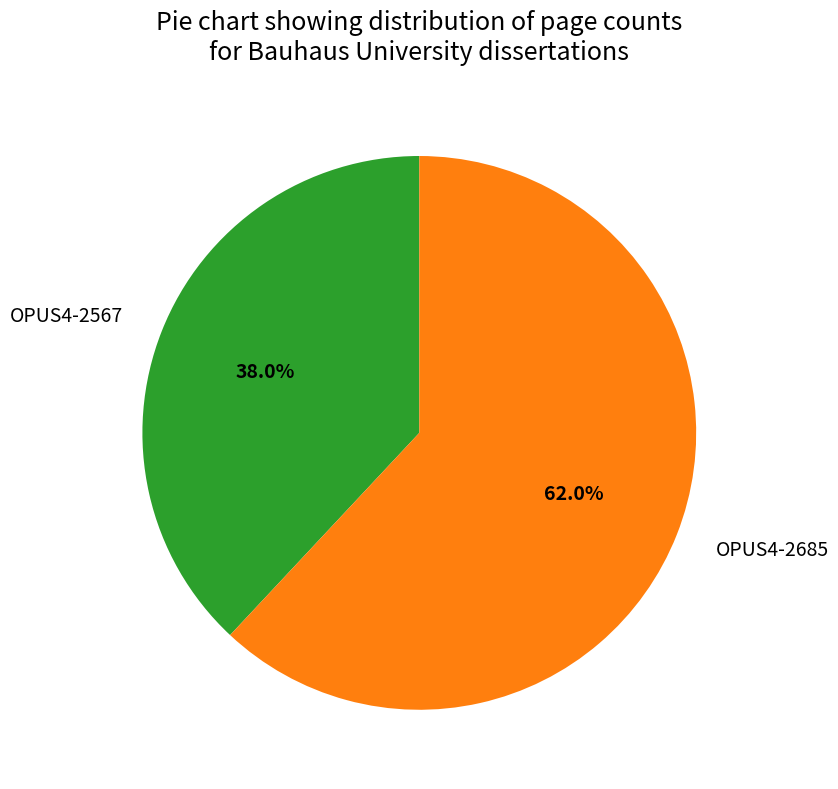

To the nearest percent, what is the average slice percentage?

50%